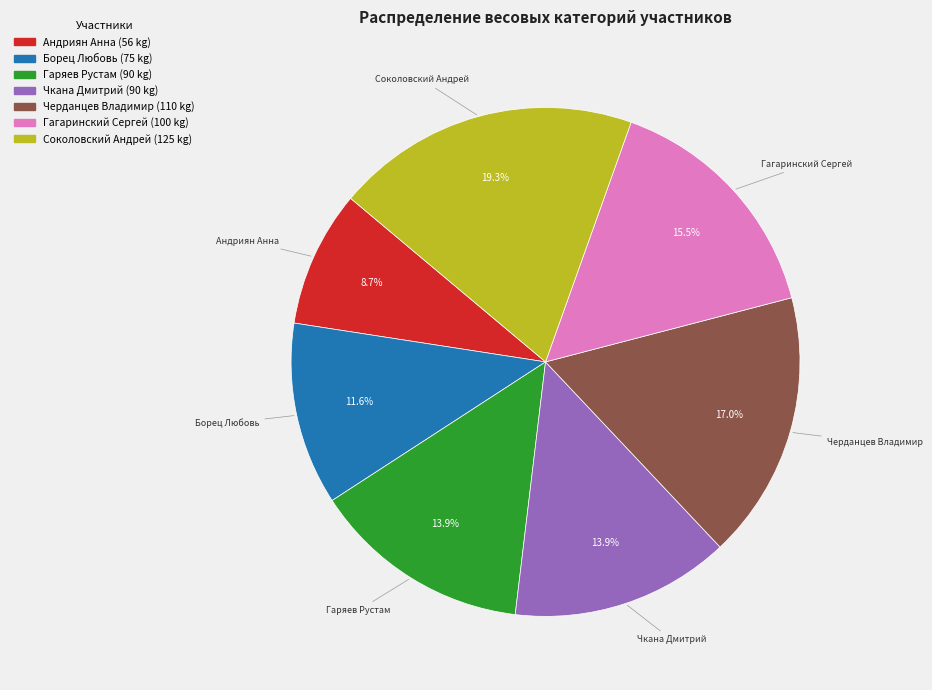

Approximately how many times larger is the value at Соколовский Андрей compared to Андриян Анна?

2.2